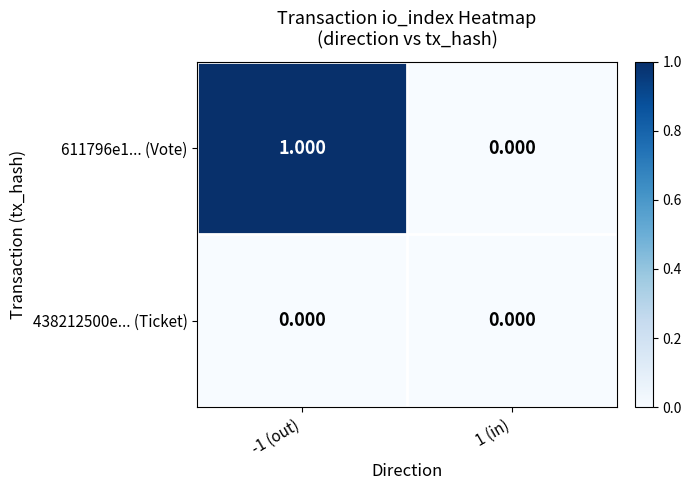

At which category is the sum across all series the highest?

-1 (out)